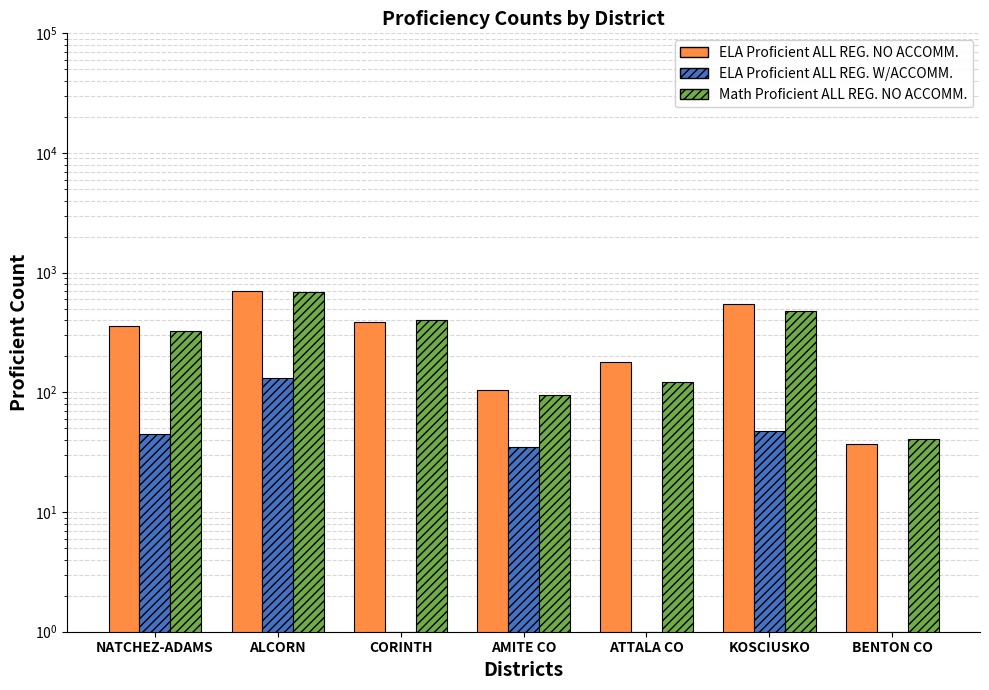

The ELA Proficient ALL REG. NO ACCOMM. series shows 37 at BENTON CO. True or false?

True